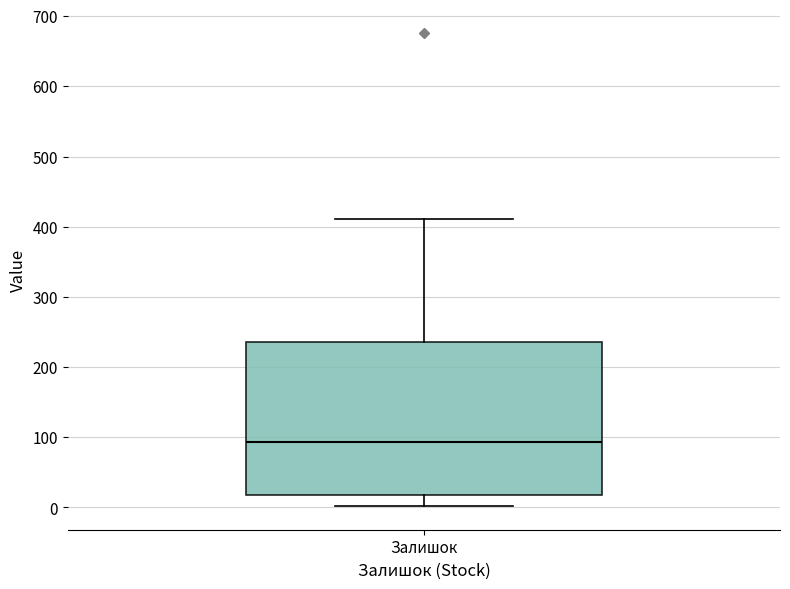

Read this box plot against the y-axis: the position of the median line, the range covered by the box, and the ends of both whiskers. The values are not printed on the chart, so give them approximately, as read against the axis.

median 90, box 20 to 240, whiskers 0 to 410